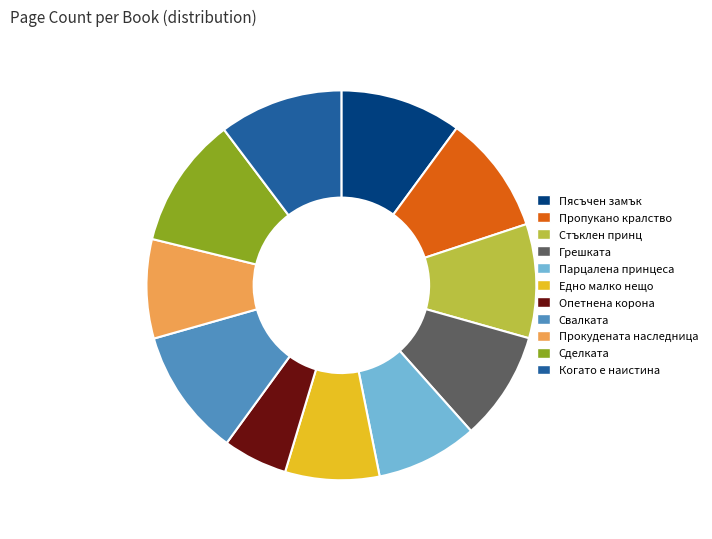

The Парцалена принцеса slice represents 14% of the pie. True or false?

False